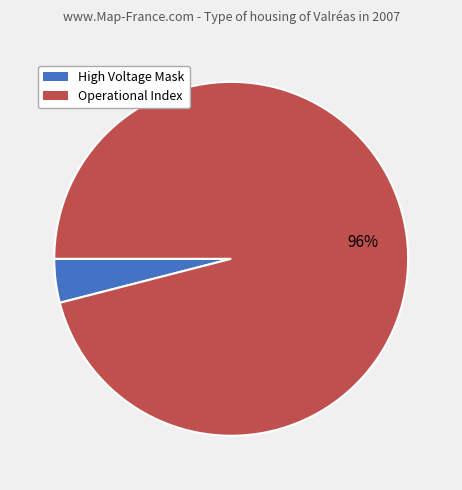

To the nearest percent, what is the average slice percentage?

50%